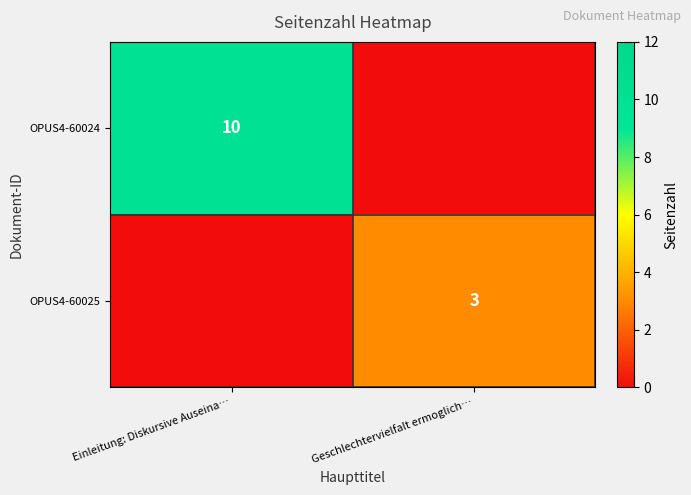

What is the average value of the OPUS4-60024 series?

5